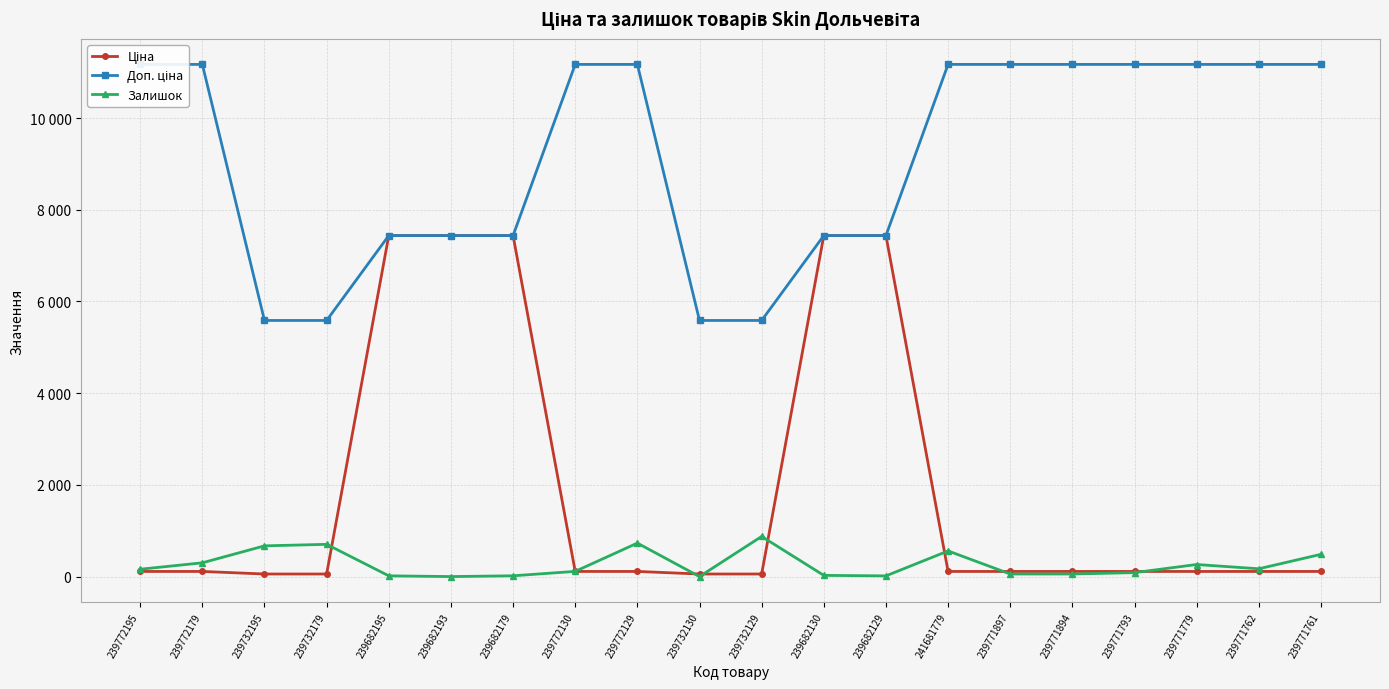

What is the difference between the maximum and minimum values in the Доп. ціна series?

5584.0